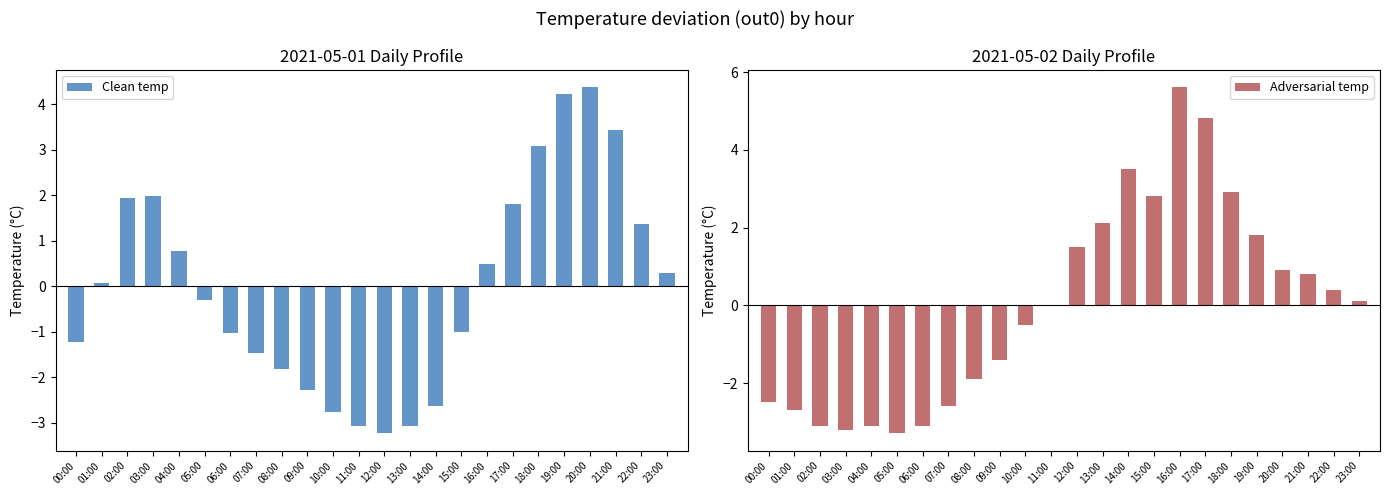

What is the smallest value displayed?

-3.3